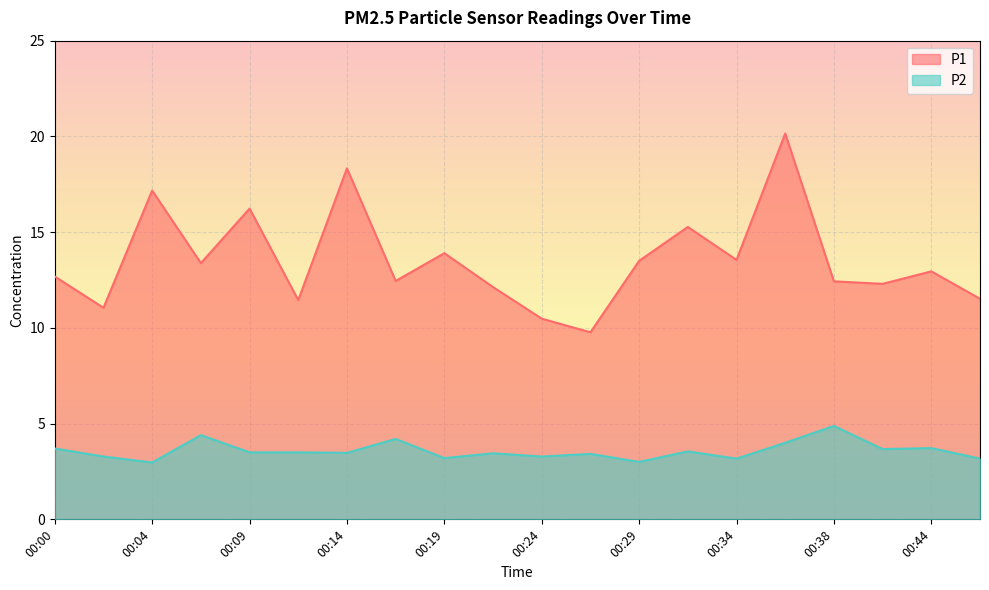

Is it true that P1 equals 2.7 at 00:24?

False